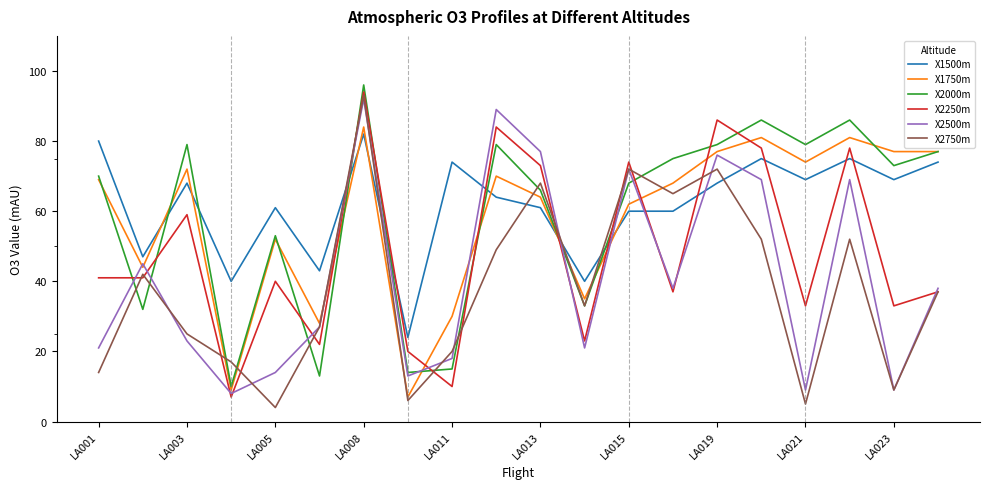

True or false: X2500m has more than 2 points higher than both neighbors.

True